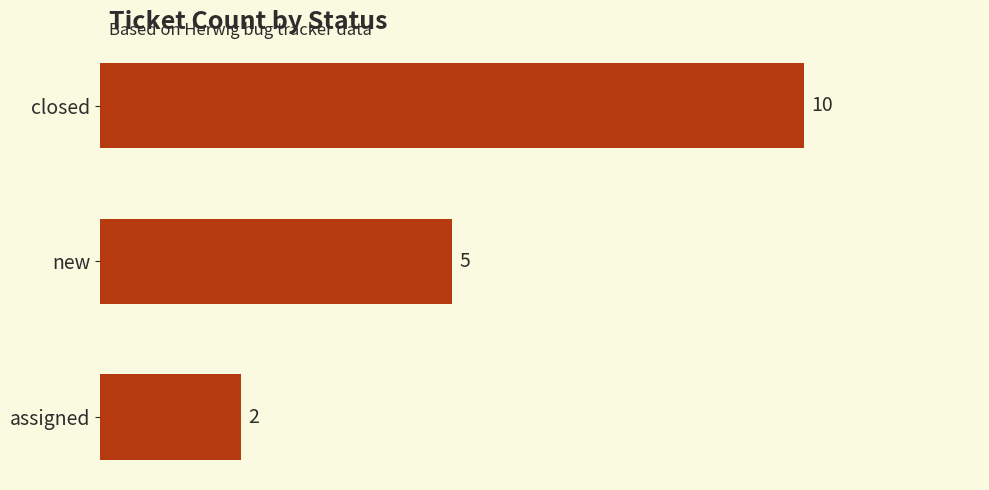

What is the smallest value displayed?

2